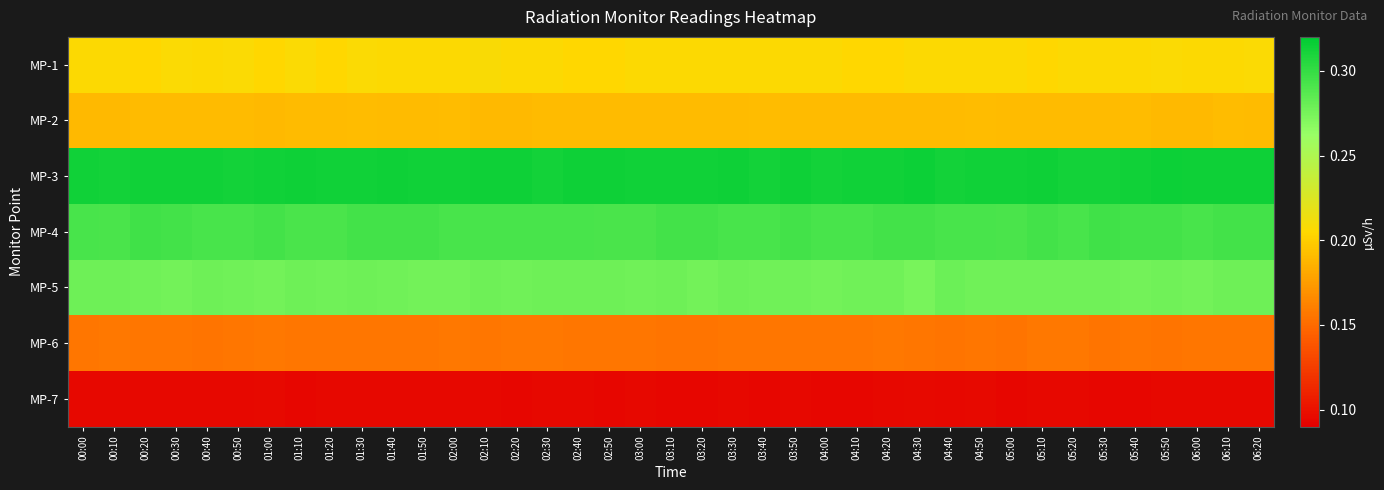

Reading left to right, extract all data points from this chart.

MP-1: 00:00=0.2	00:10=0.2	00:20=0.2	00:30=0.2	00:40=0.2	00:50=0.2	01:00=0.2	01:10=0.2	01:20=0.2	01:30=0.2	01:40=0.2	01:50=0.2	02:00=0.2	02:10=0.2	02:20=0.2	02:30=0.2	02:40=0.2	02:50=0.2	03:00=0.2	03:10=0.2	03:20=0.2	03:30=0.2	03:40=0.2	03:50=0.2	04:00=0.2	04:10=0.2	04:20=0.2	04:30=0.2	04:40=0.2	04:50=0.2	05:00=0.2	05:10=0.2	05:20=0.2	05:30=0.2	05:40=0.2	05:50=0.2	06:00=0.2	06:10=0.2	06:20=0.2
MP-2: 00:00=0.2	00:10=0.2	00:20=0.2	00:30=0.2	00:40=0.2	00:50=0.2	01:00=0.2	01:10=0.2	01:20=0.2	01:30=0.2	01:40=0.2	01:50=0.2	02:00=0.2	02:10=0.2	02:20=0.2	02:30=0.2	02:40=0.2	02:50=0.2	03:00=0.2	03:10=0.2	03:20=0.2	03:30=0.2	03:40=0.2	03:50=0.2	04:00=0.2	04:10=0.2	04:20=0.2	04:30=0.2	04:40=0.2	04:50=0.2	05:00=0.2	05:10=0.2	05:20=0.2	05:30=0.2	05:40=0.2	05:50=0.2	06:00=0.2	06:10=0.2	06:20=0.2
MP-3: 00:00=0.3	00:10=0.3	00:20=0.3	00:30=0.3	00:40=0.3	00:50=0.3	01:00=0.3	01:10=0.3	01:20=0.3	01:30=0.3	01:40=0.3	01:50=0.3	02:00=0.3	02:10=0.3	02:20=0.3	02:30=0.3	02:40=0.3	02:50=0.3	03:00=0.3	03:10=0.3	03:20=0.3	03:30=0.3	03:40=0.3	03:50=0.3	04:00=0.3	04:10=0.3	04:20=0.3	04:30=0.3	04:40=0.3	04:50=0.3	05:00=0.3	05:10=0.3	05:20=0.3	05:30=0.3	05:40=0.3	05:50=0.3	06:00=0.3	06:10=0.3	06:20=0.3
MP-4: 00:00=0.3	00:10=0.3	00:20=0.3	00:30=0.3	00:40=0.3	00:50=0.3	01:00=0.3	01:10=0.3	01:20=0.3	01:30=0.3	01:40=0.3	01:50=0.3	02:00=0.3	02:10=0.3	02:20=0.3	02:30=0.3	02:40=0.3	02:50=0.3	03:00=0.3	03:10=0.3	03:20=0.3	03:30=0.3	03:40=0.3	03:50=0.3	04:00=0.3	04:10=0.3	04:20=0.3	04:30=0.3	04:40=0.3	04:50=0.3	05:00=0.3	05:10=0.3	05:20=0.3	05:30=0.3	05:40=0.3	05:50=0.3	06:00=0.3	06:10=0.3	06:20=0.3
MP-5: 00:00=0.3	00:10=0.3	00:20=0.3	00:30=0.3	00:40=0.3	00:50=0.3	01:00=0.3	01:10=0.3	01:20=0.3	01:30=0.3	01:40=0.3	01:50=0.3	02:00=0.3	02:10=0.3	02:20=0.3	02:30=0.3	02:40=0.3	02:50=0.3	03:00=0.3	03:10=0.3	03:20=0.3	03:30=0.3	03:40=0.3	03:50=0.3	04:00=0.3	04:10=0.3	04:20=0.3	04:30=0.3	04:40=0.3	04:50=0.3	05:00=0.3	05:10=0.3	05:20=0.3	05:30=0.3	05:40=0.3	05:50=0.3	06:00=0.3	06:10=0.3	06:20=0.3
MP-6: 00:00=0.2	00:10=0.2	00:20=0.2	00:30=0.2	00:40=0.2	00:50=0.2	01:00=0.2	01:10=0.2	01:20=0.2	01:30=0.2	01:40=0.2	01:50=0.2	02:00=0.2	02:10=0.2	02:20=0.2	02:30=0.2	02:40=0.2	02:50=0.2	03:00=0.2	03:10=0.2	03:20=0.2	03:30=0.2	03:40=0.2	03:50=0.2	04:00=0.2	04:10=0.2	04:20=0.2	04:30=0.2	04:40=0.2	04:50=0.2	05:00=0.2	05:10=0.2	05:20=0.2	05:30=0.2	05:40=0.2	05:50=0.2	06:00=0.2	06:10=0.2	06:20=0.2
MP-7: 00:00=0.1	00:10=0.1	00:20=0.1	00:30=0.1	00:40=0.1	00:50=0.1	01:00=0.1	01:10=0.1	01:20=0.1	01:30=0.1	01:40=0.1	01:50=0.1	02:00=0.1	02:10=0.1	02:20=0.1	02:30=0.1	02:40=0.1	02:50=0.1	03:00=0.1	03:10=0.1	03:20=0.1	03:30=0.1	03:40=0.1	03:50=0.1	04:00=0.1	04:10=0.1	04:20=0.1	04:30=0.1	04:40=0.1	04:50=0.1	05:00=0.1	05:10=0.1	05:20=0.1	05:30=0.1	05:40=0.1	05:50=0.1	06:00=0.1	06:10=0.1	06:20=0.1